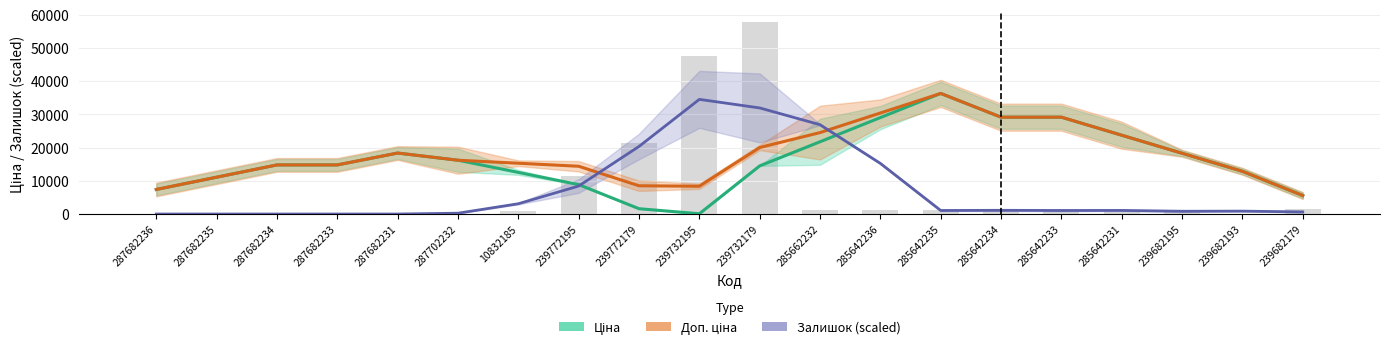

At which label does Залишок (scaled) first exceed 1068?

10832185